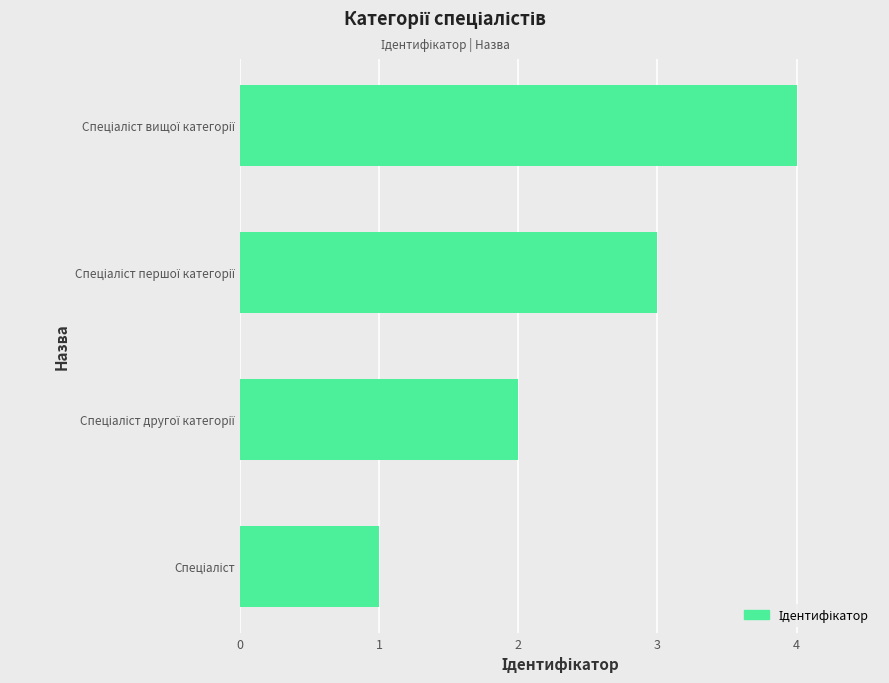

What is the difference between the maximum and minimum values?

3